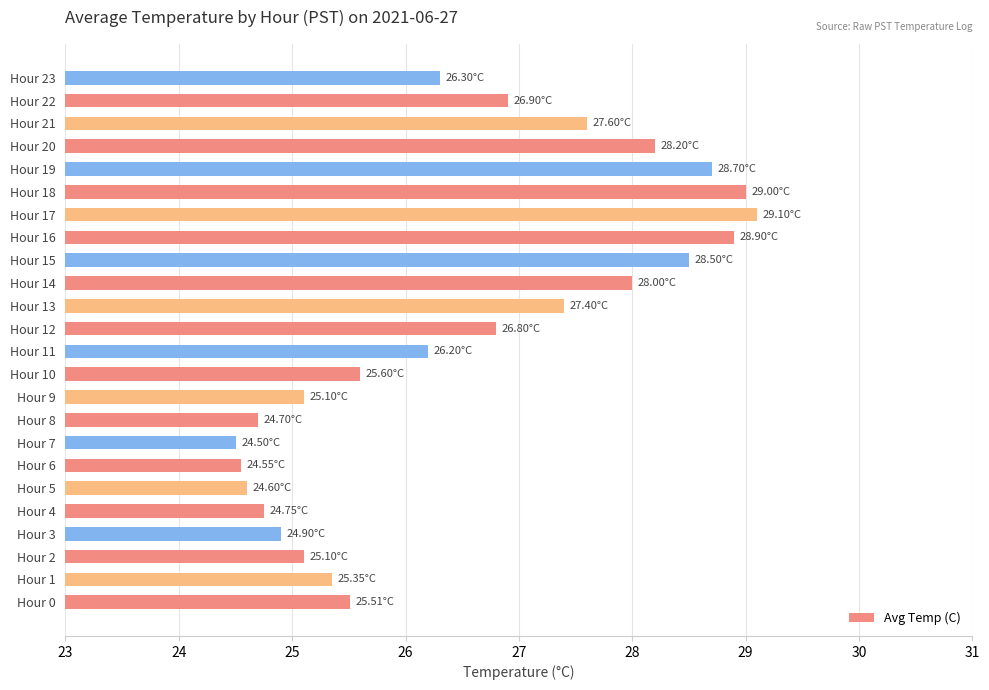

What is the sum of the values at Hour 22 and Hour 6?

51.5